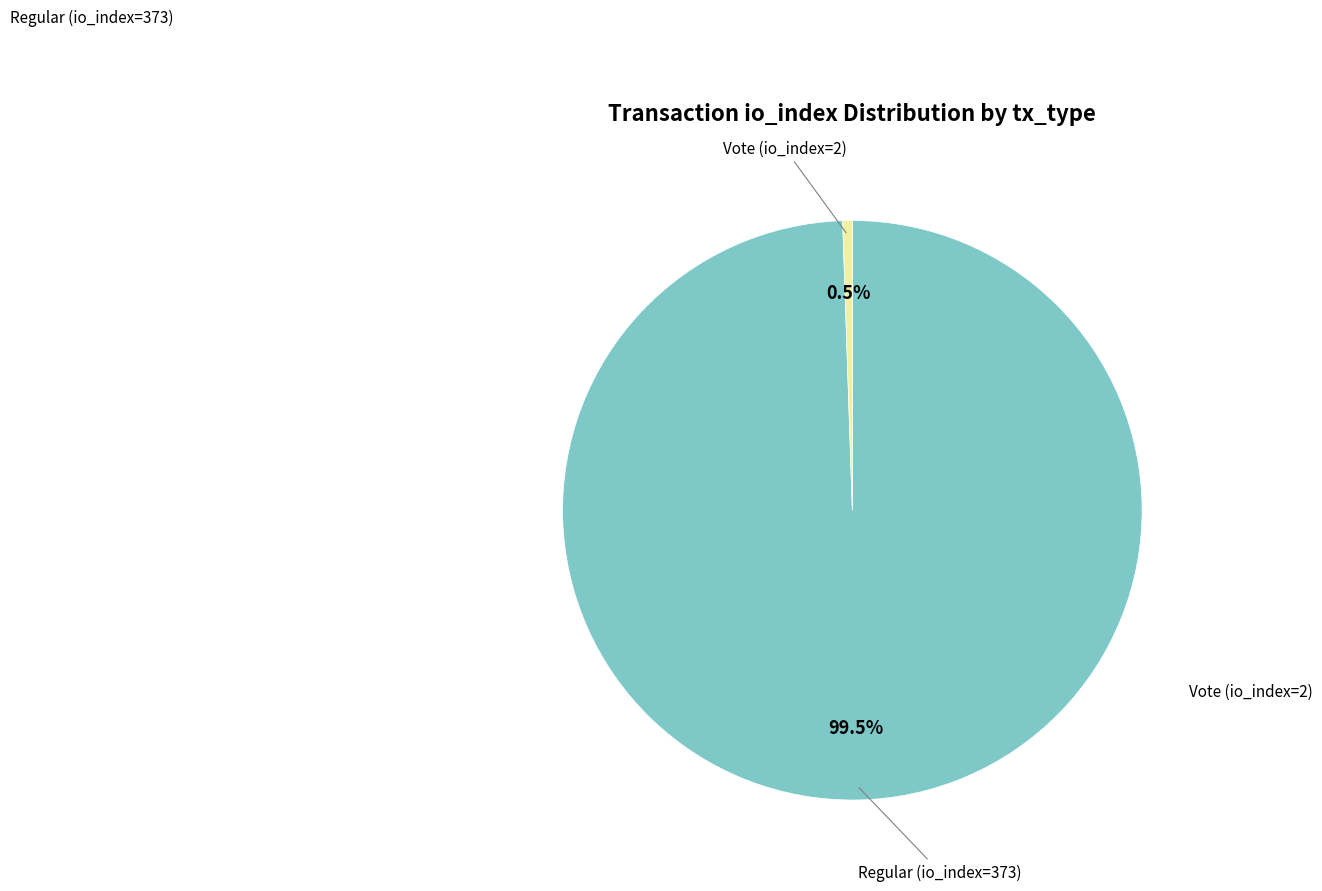

To the nearest percent, what is the difference between the largest and smallest slice percentages?

99%